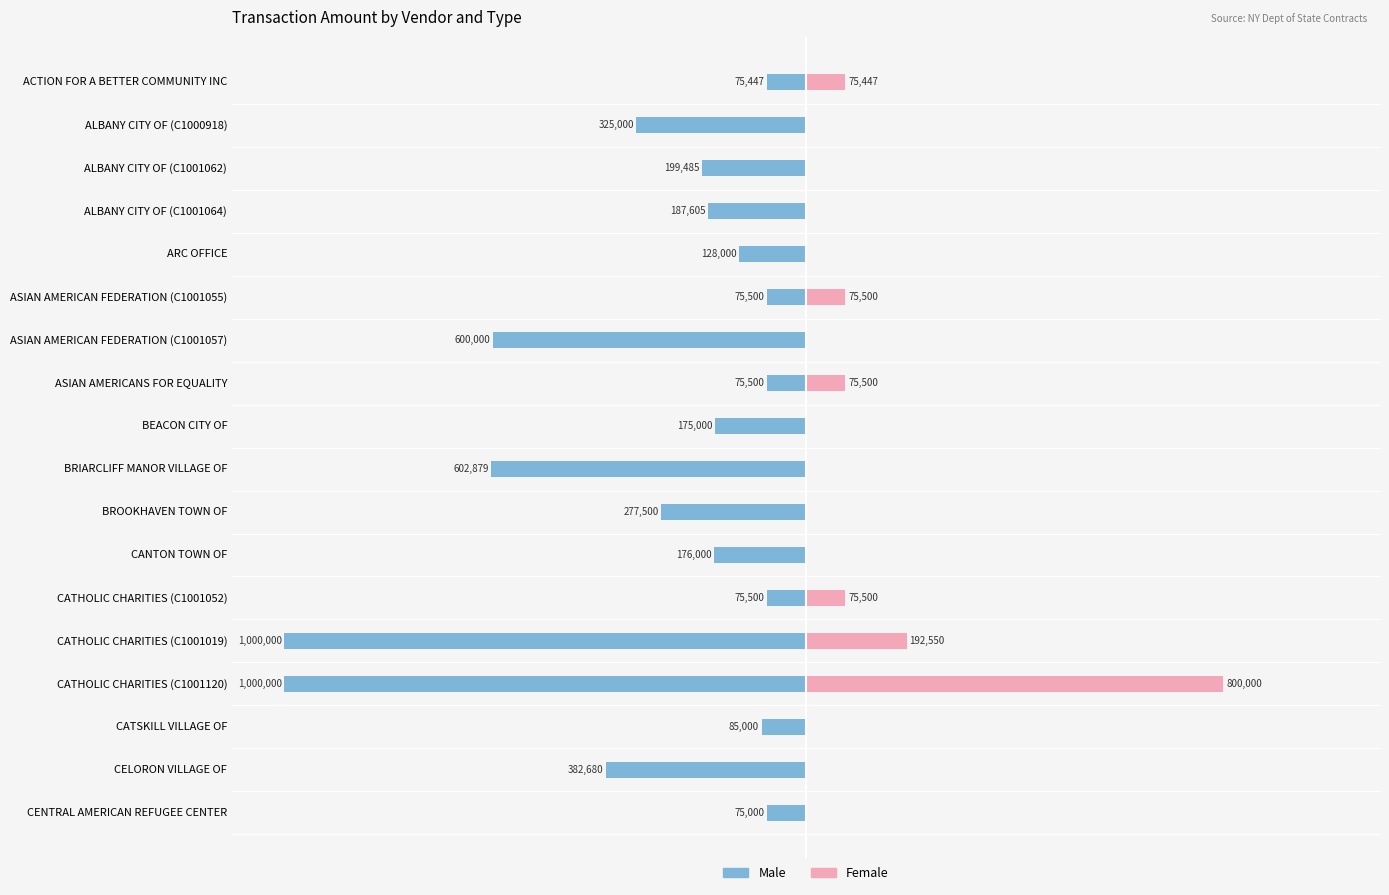

Which series has the largest range (max minus min)?

Male